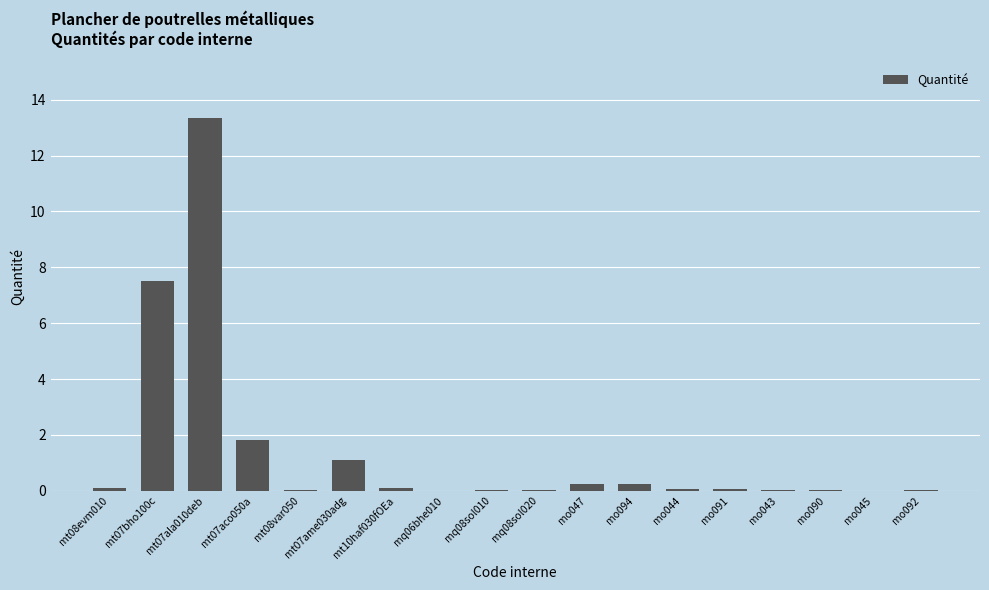

True or false: the data shows 0.2 at mo047.

True